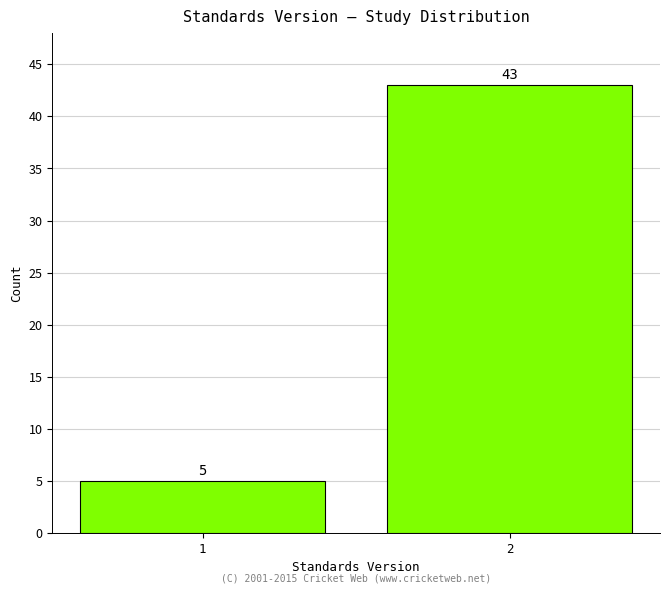

Reading left to right, what are all the values shown in this chart?

1=5	2=43